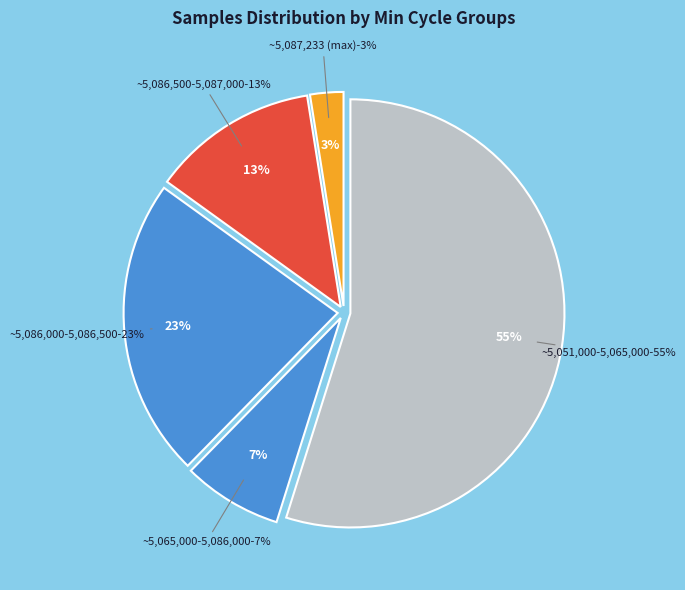

Between 28 and 28, which is larger?

28